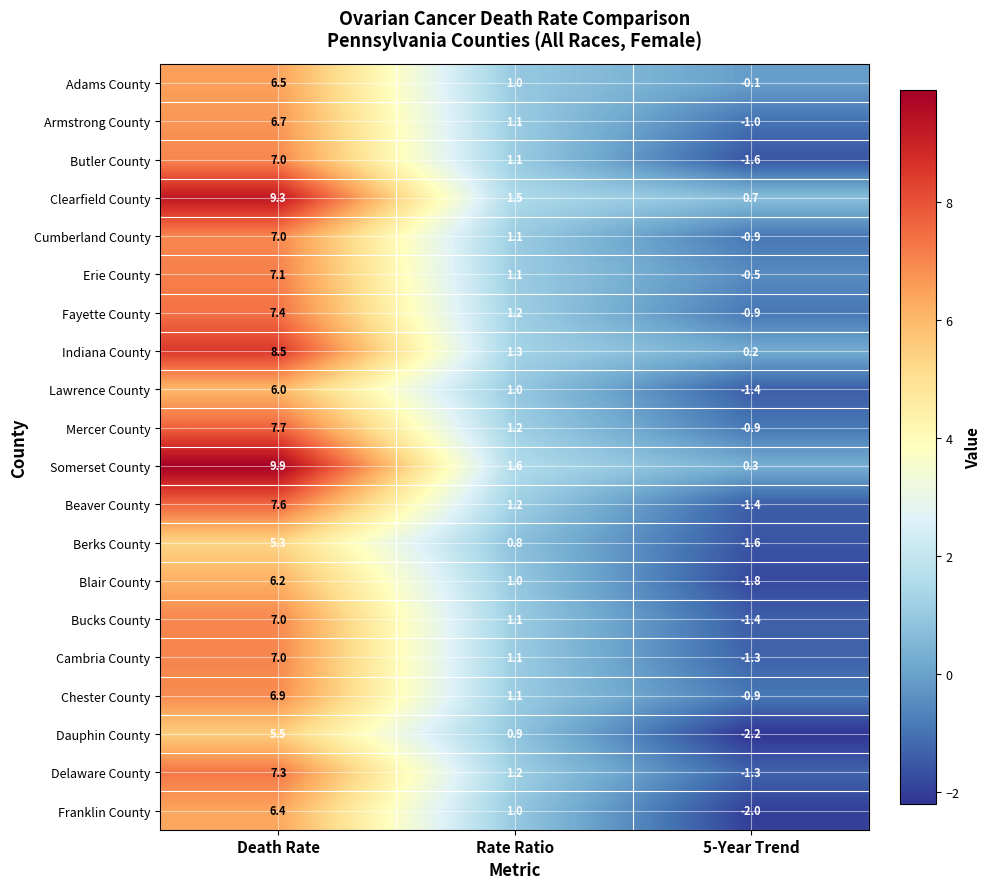

Rank the categories by Indiana County value from highest to lowest.

Death Rate, Rate Ratio, 5-Year Trend